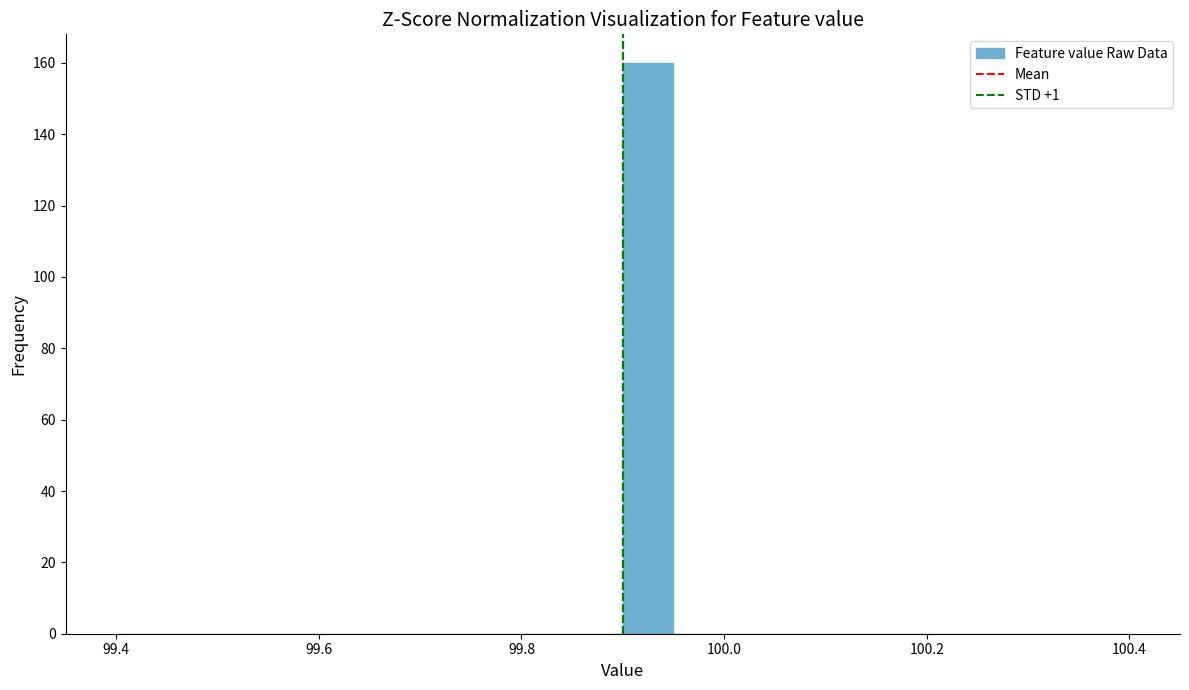

Around what value on the x-axis is the tallest bar? Give the approximate position of its centre, as read against the axis.

99.92